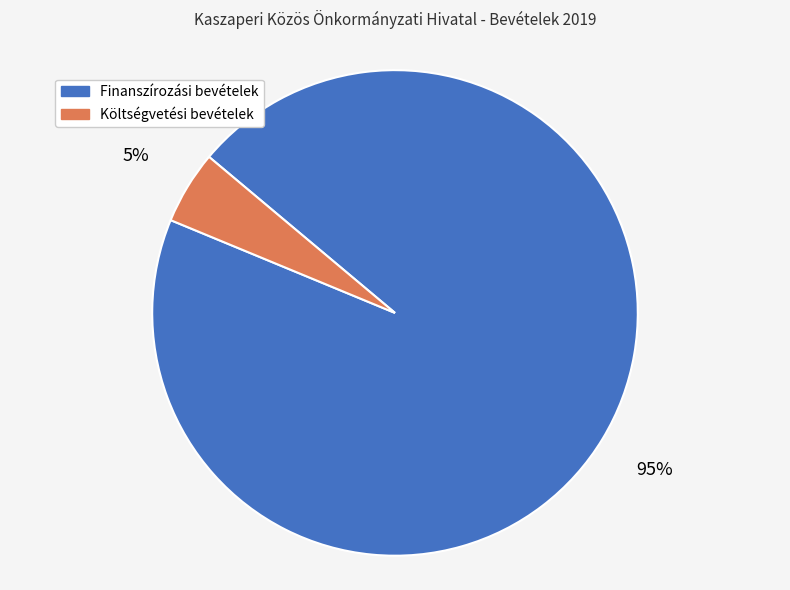

To the nearest percent, what is the average slice percentage?

50%